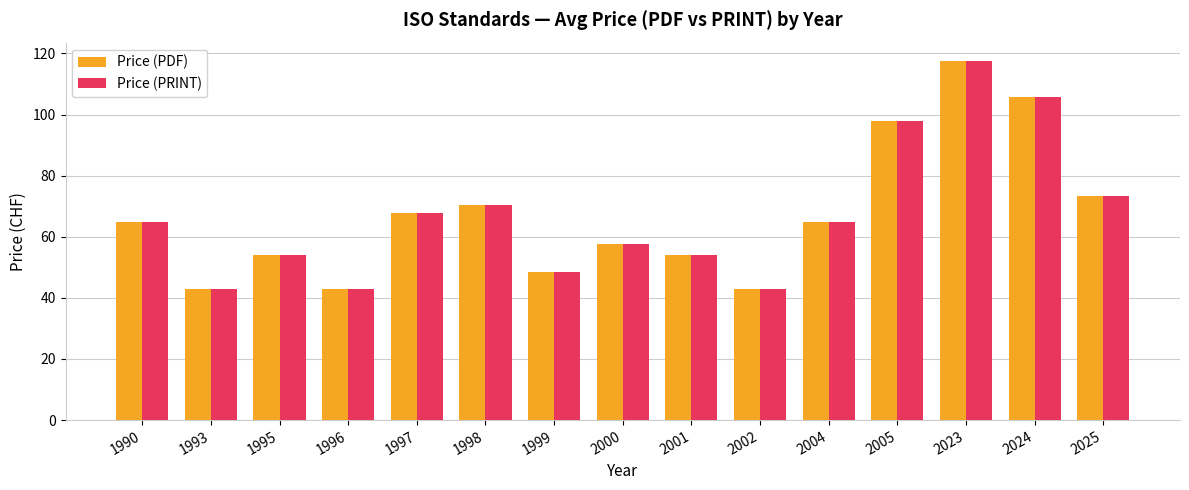

What is the lowest value of the Price (PDF) series?

43.0